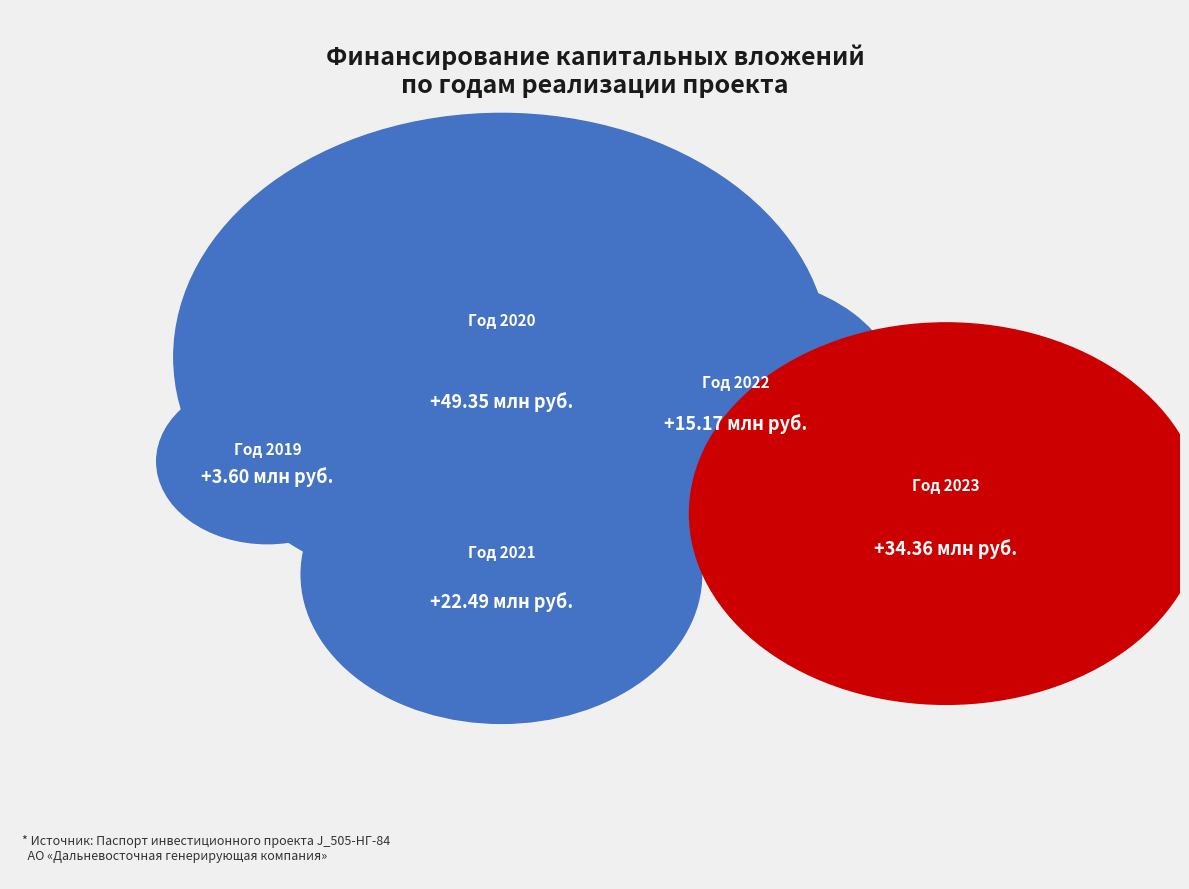

What percentage is the Год 2021 slice, to the nearest percent?

18%